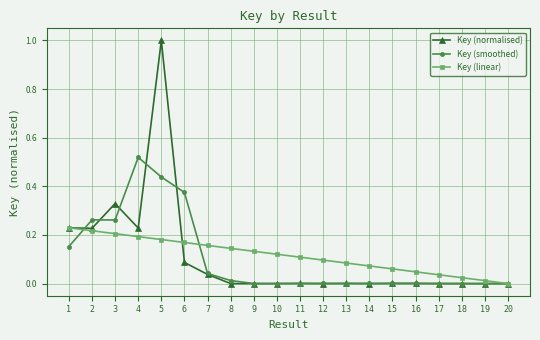

List the series in order of their peak value, highest first.

Key (normalised), Key (smoothed), Key (linear)